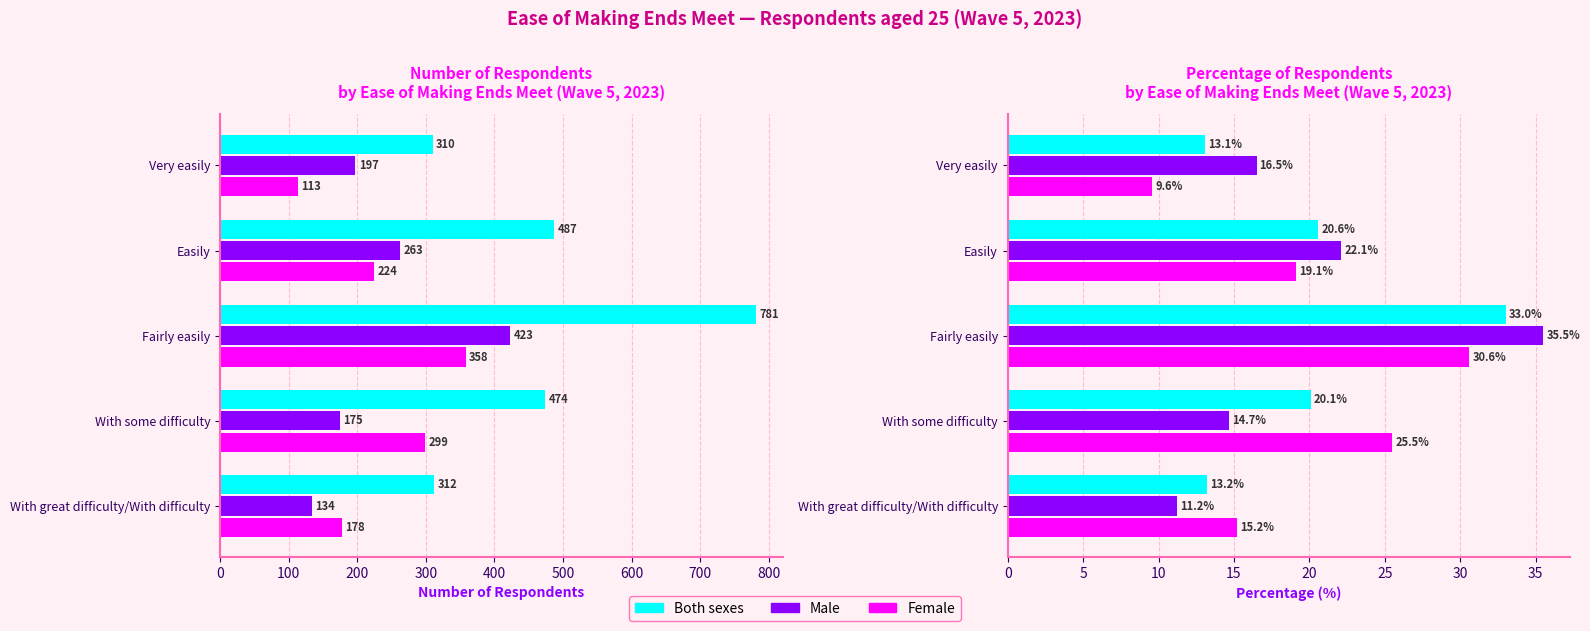

Reading left to right, extract all data points from this chart.

Both sexes: 13.1	20.6	33.0	20.1	13.2
Male: 16.5	22.1	35.5	14.7	11.2
Female: 9.6	19.1	30.6	25.5	15.2